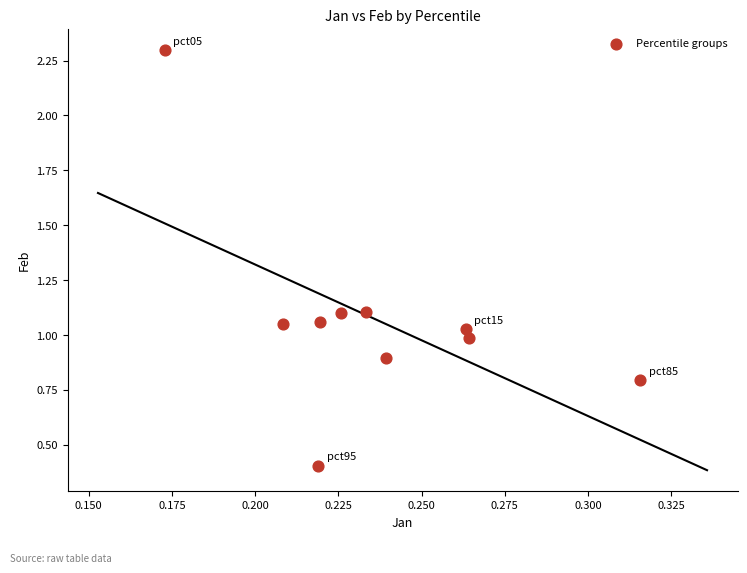

What is the range of Y values (max minus min)?

1.9